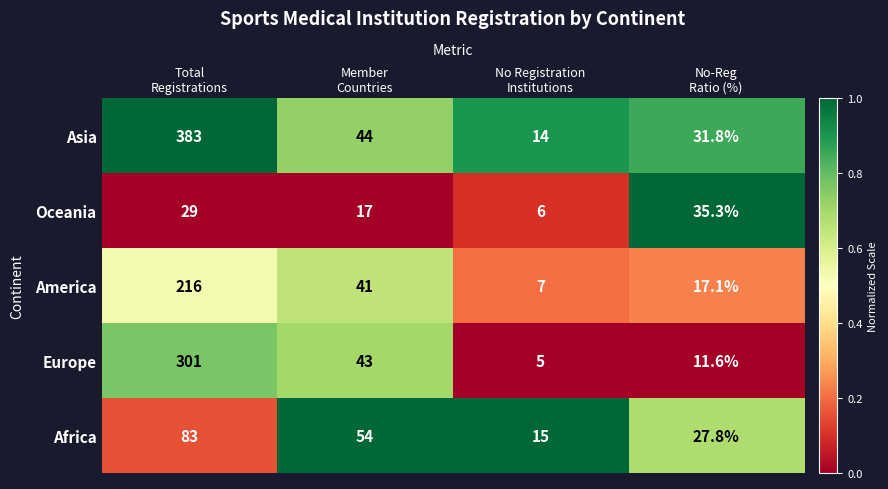

What is the minimum value for Africa?

15.0